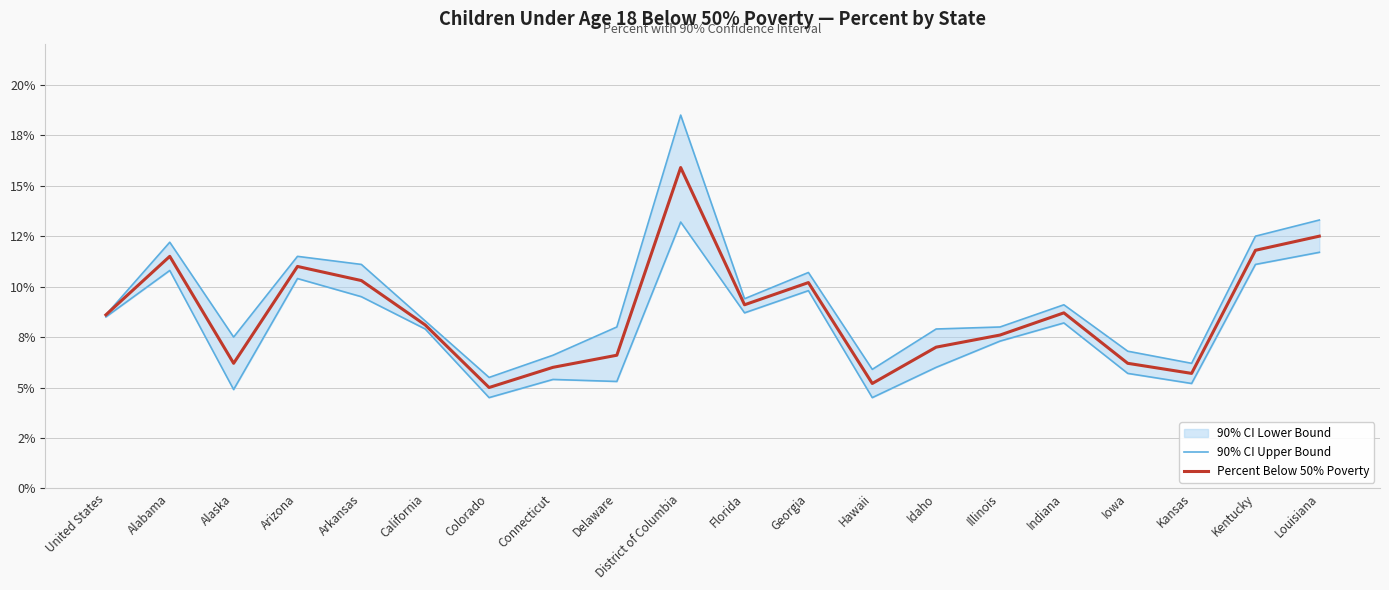

How many interior local valleys does the 90% CI Upper Bound series have?

5